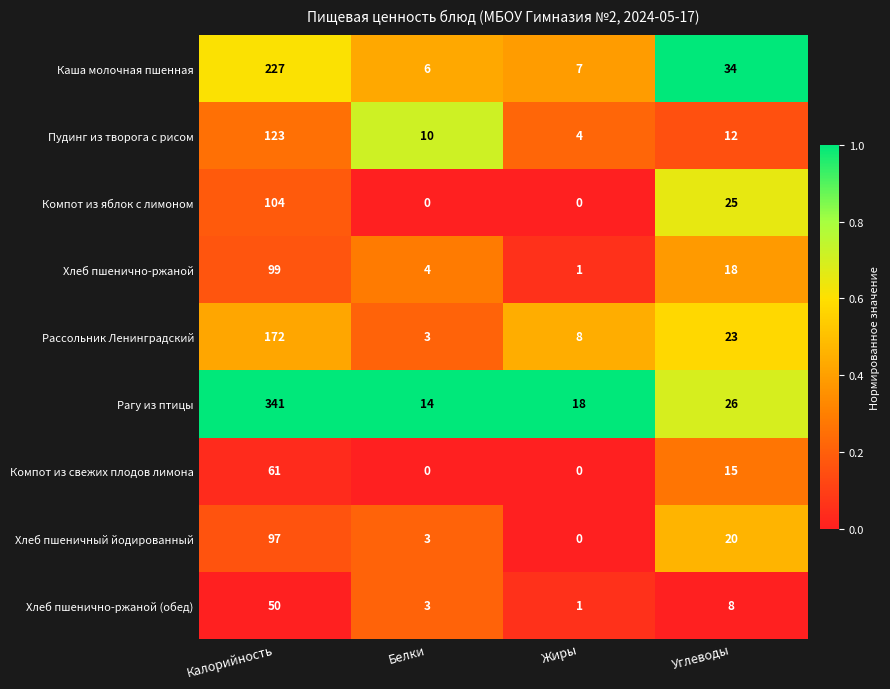

What is the sum of all Хлеб пшеничный йодированный values?

120